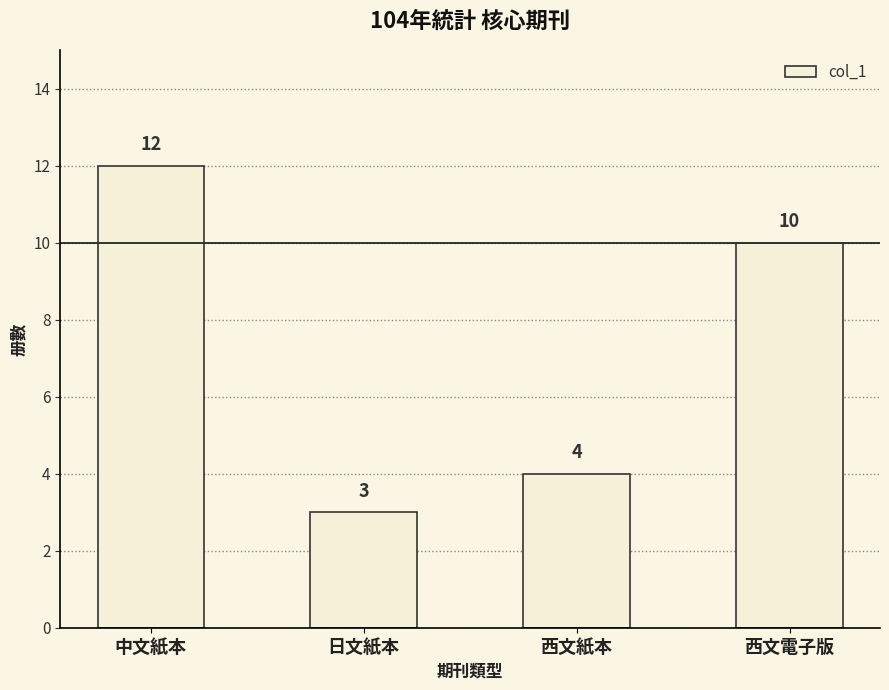

How many values are between 4 and 12?

3